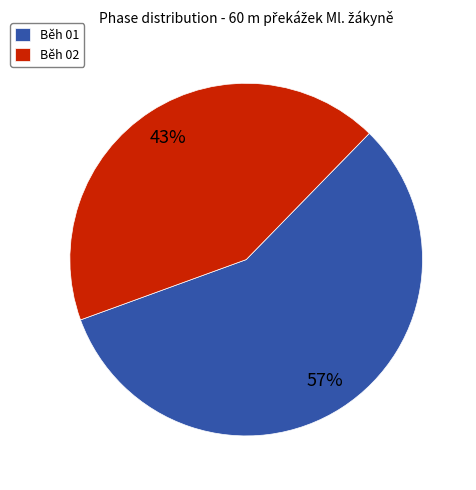

Count the number of slices in the pie.

2